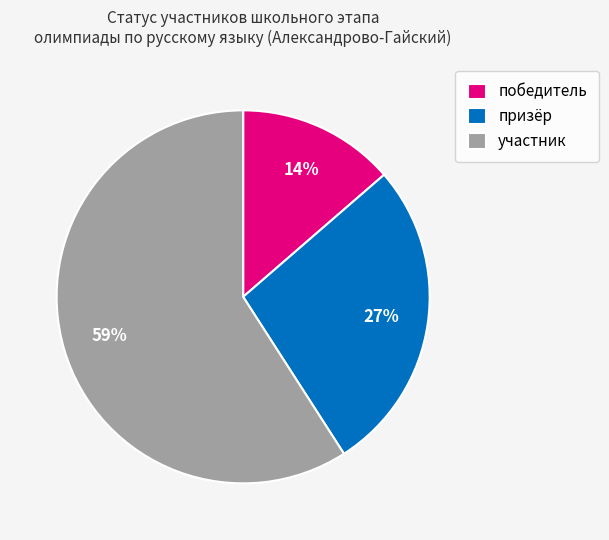

True or false: участник accounts for 64% of the total.

False